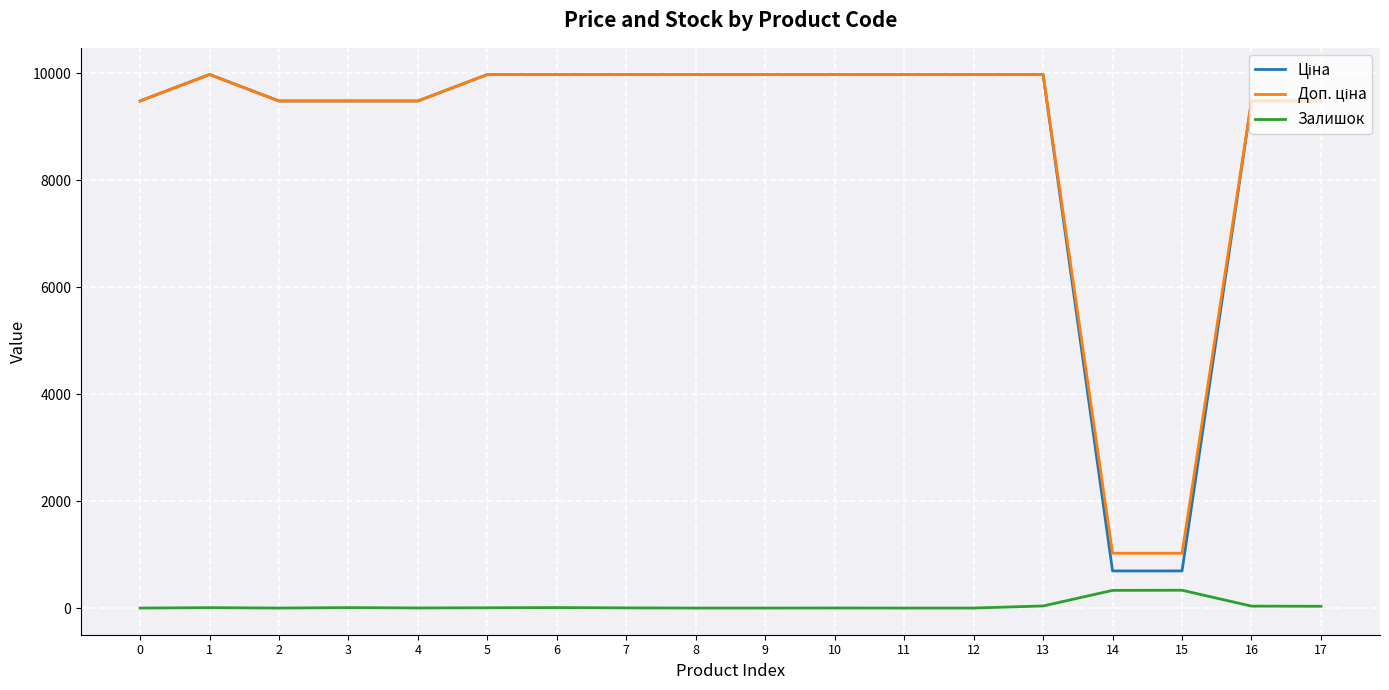

What is the maximum value for Залишок?

333.0